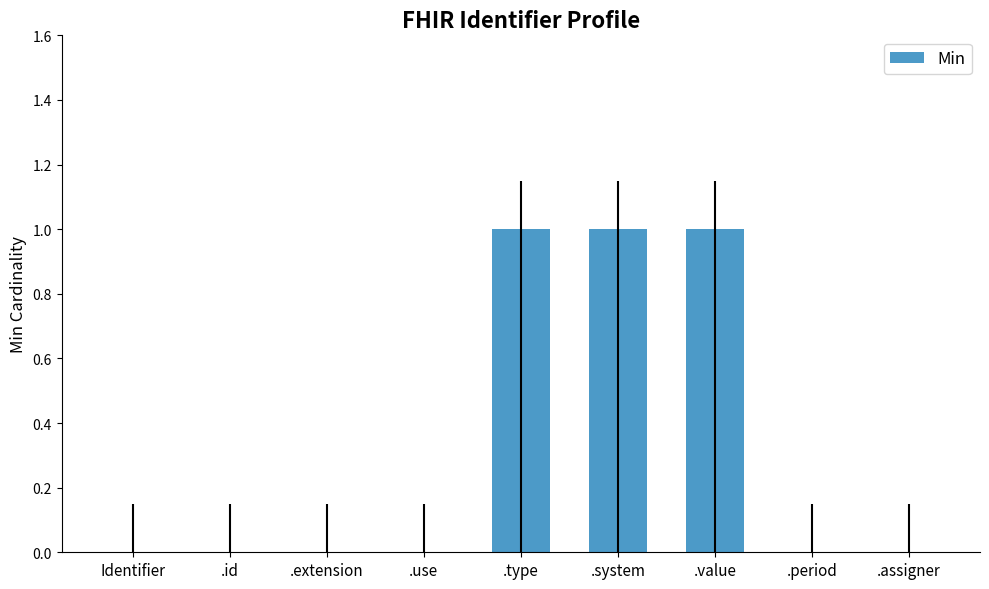

What is the change in value from .use to .type?

+1